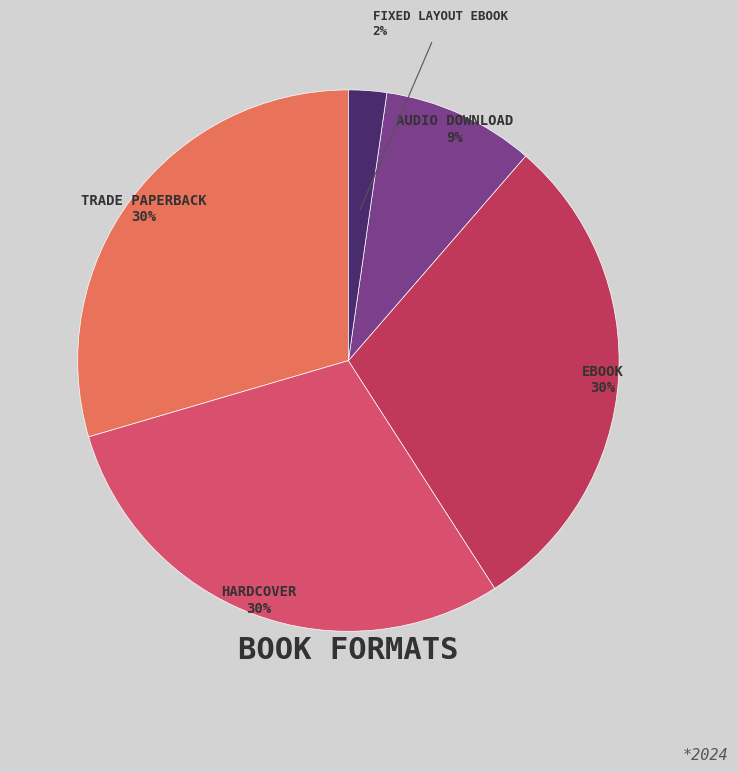

Which category has the biggest portion of the pie?

Trade Paperback